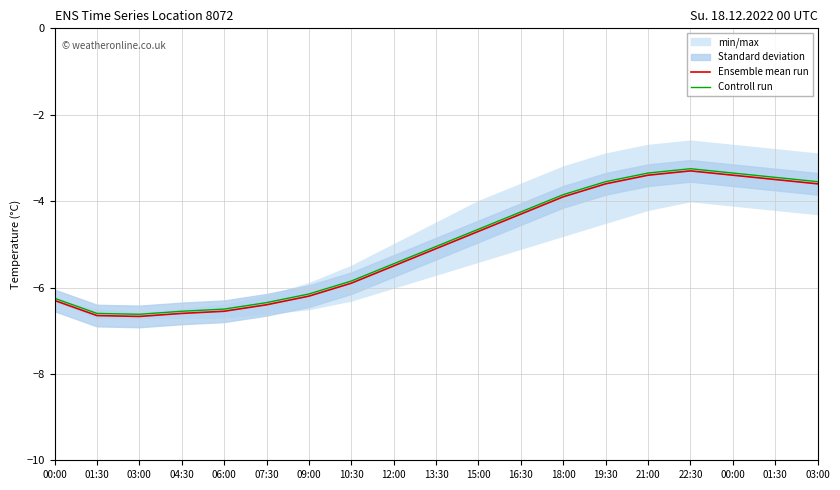

Rank the categories by Ensemble mean run value from lowest to highest.

03:00, 01:30, 04:30, 06:00, 07:30, 00:00, 09:00, 10:30, 12:00, 13:30, 15:00, 16:30, 18:00, 19:30, 03:00, 01:30, 21:00, 00:00, 22:30